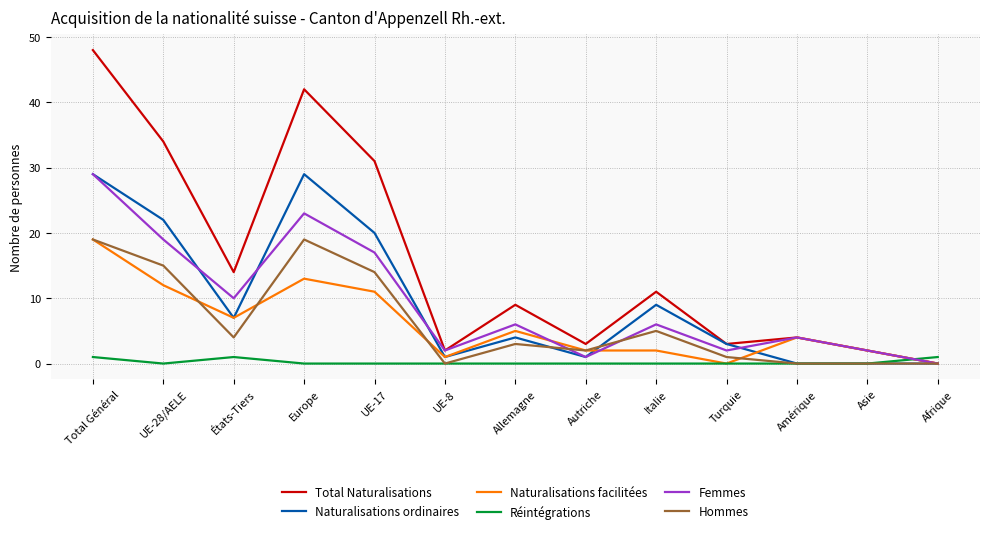

At Europe, list the series in order from largest to smallest.

Total Naturalisations, Naturalisations ordinaires, Femmes, Hommes, Naturalisations facilitées, Réintégrations